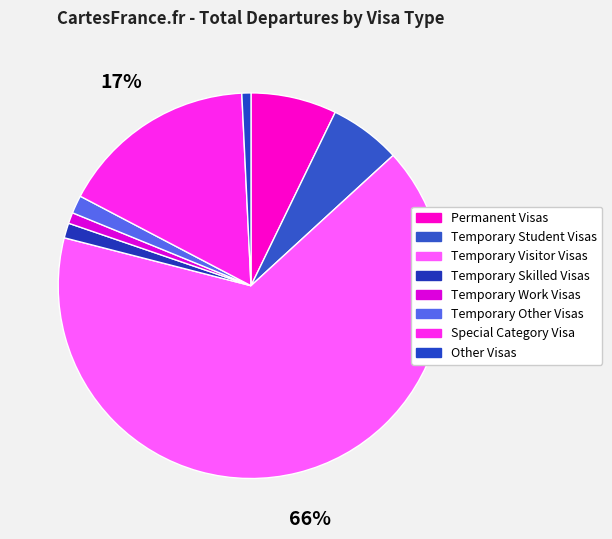

What is the total percentage of Temporary Visitor Visas and Temporary Work Visas?

66.7%